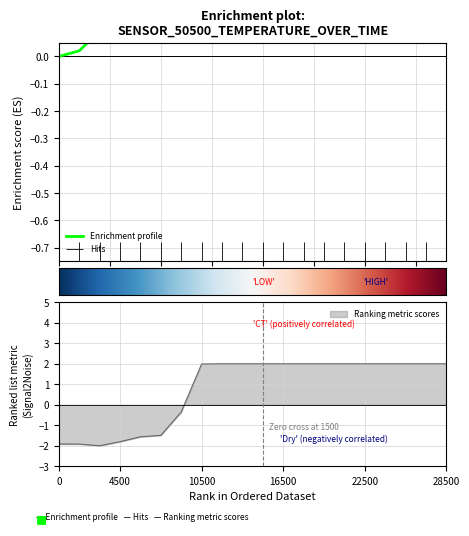

True or false: Ranking metric scores has a value of 3.5 at 22500.

False